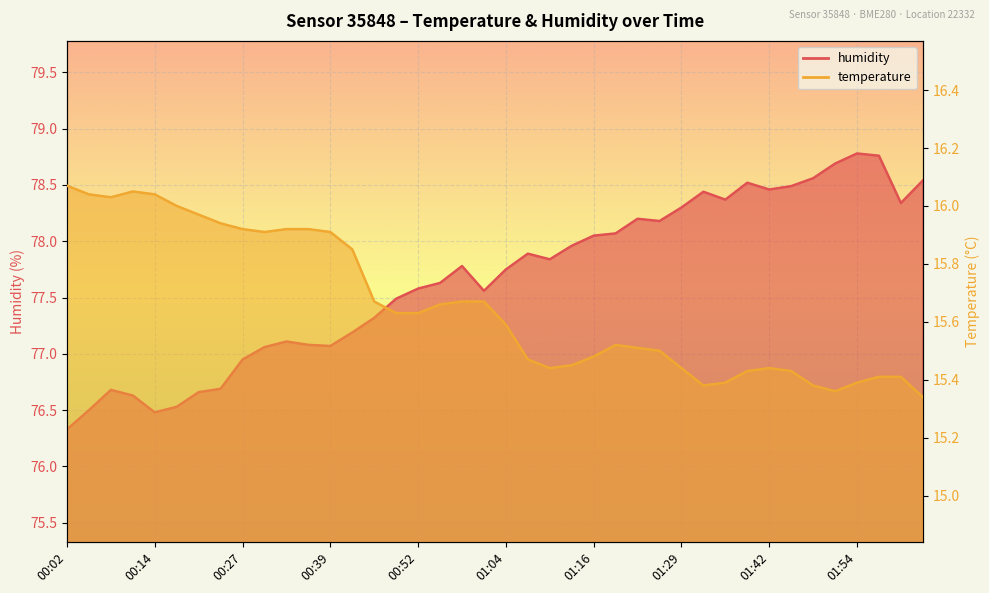

Reading right to left, what are all the values shown in this chart?

temperature: 02:04=15.3	02:01=15.4	01:57=15.4	01:54=15.4	01:51=15.4	01:48=15.4	01:45=15.4	01:42=15.4	01:39=15.4	01:36=15.4	01:33=15.4	01:29=15.4	01:26=15.5	01:23=15.5	01:20=15.5	01:16=15.5	01:13=15.4	01:10=15.4	01:07=15.5	01:04=15.6	01:01=15.7	00:58=15.7	00:55=15.7	00:52=15.6	00:49=15.6	00:45=15.7	00:42=15.8	00:39=15.9	00:36=15.9	00:33=15.9	00:30=15.9	00:27=15.9	00:24=15.9	00:21=16.0	00:18=16.0	00:14=16.0	00:11=16.1	00:08=16.0	00:05=16.0	00:02=16.1
humidity: 02:04=78.5	02:01=78.3	01:57=78.8	01:54=78.8	01:51=78.7	01:48=78.6	01:45=78.5	01:42=78.5	01:39=78.5	01:36=78.4	01:33=78.4	01:29=78.3	01:26=78.2	01:23=78.2	01:20=78.1	01:16=78.0	01:13=78.0	01:10=77.8	01:07=77.9	01:04=77.8	01:01=77.6	00:58=77.8	00:55=77.6	00:52=77.6	00:49=77.5	00:45=77.3	00:42=77.2	00:39=77.1	00:36=77.1	00:33=77.1	00:30=77.1	00:27=77.0	00:24=76.7	00:21=76.7	00:18=76.5	00:14=76.5	00:11=76.6	00:08=76.7	00:05=76.5	00:02=76.3